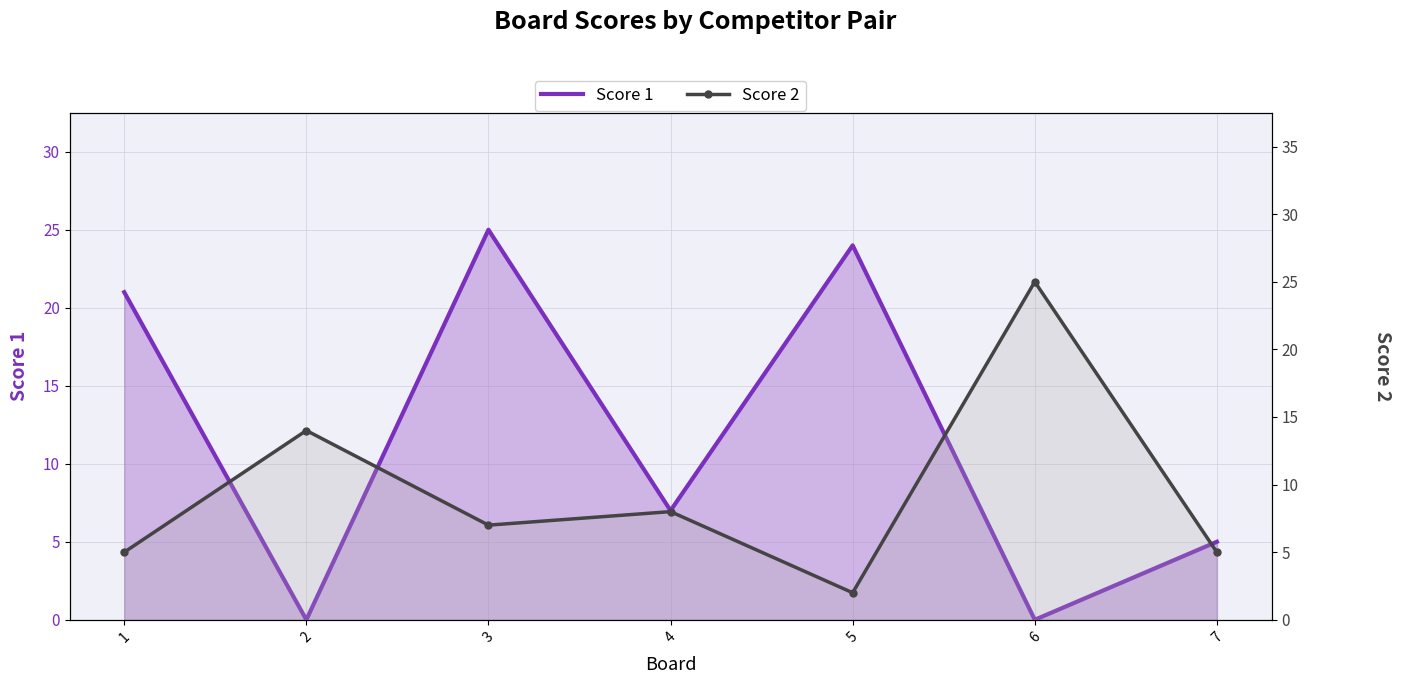

At which category does Score 2 reach its first local valley?

3